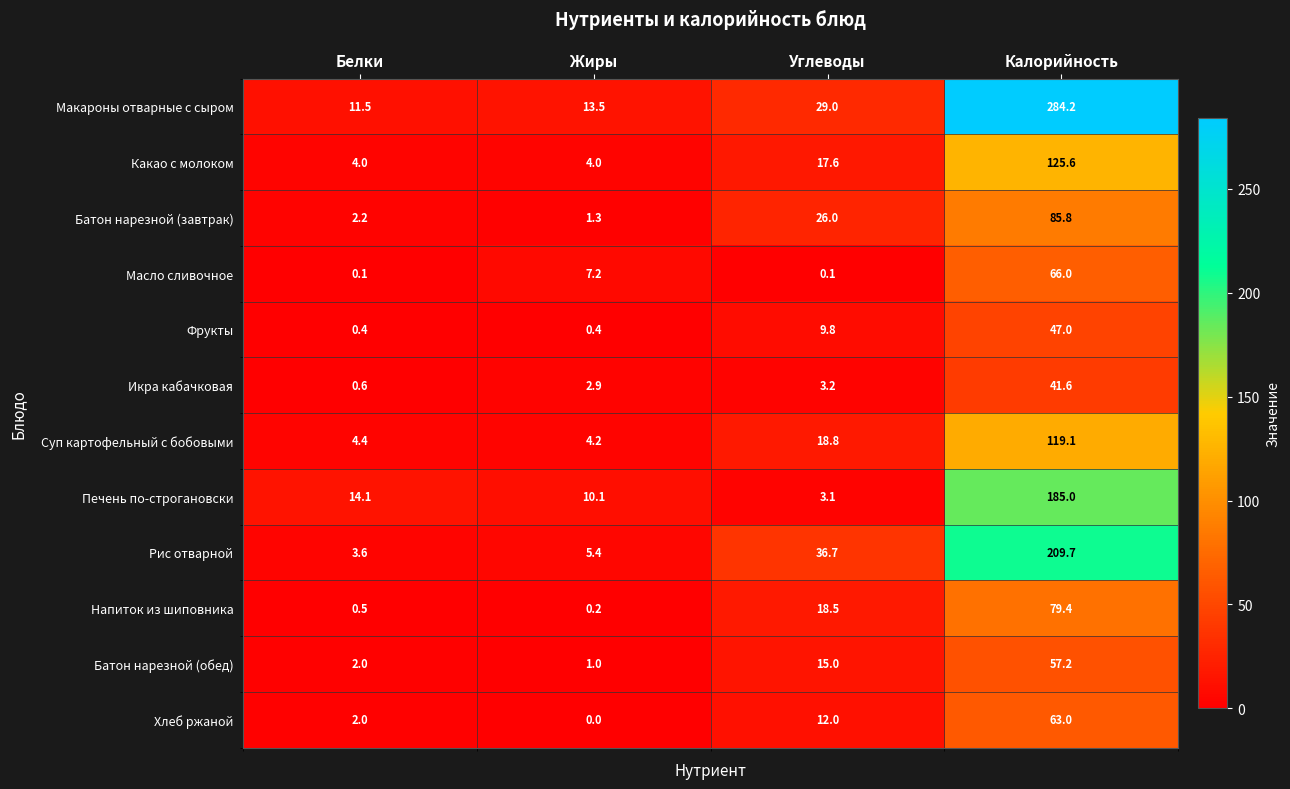

Rank the series by their maximum value, from lowest to highest.

Икра кабачковая, Фрукты, Батон нарезной (обед), Хлеб ржаной, Масло сливочное, Напиток из шиповника, Батон нарезной (завтрак), Суп картофельный с бобовыми, Какао с молоком, Печень по-строгановски, Рис отварной, Макароны отварные с сыром